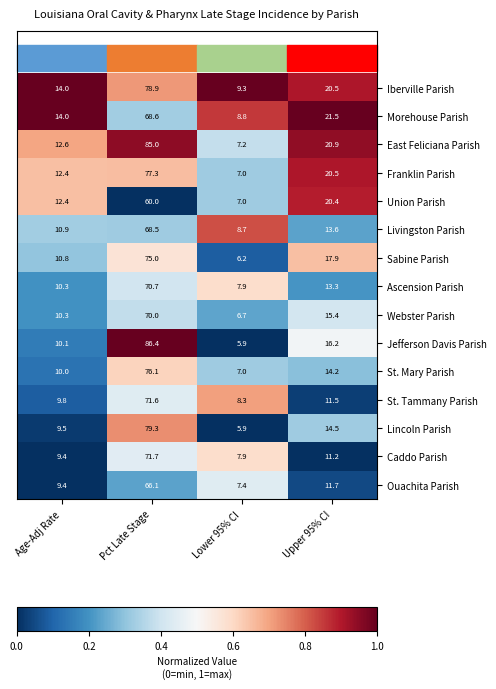

At which category does the chart reach its minimum across all series?

Lower 95% CI